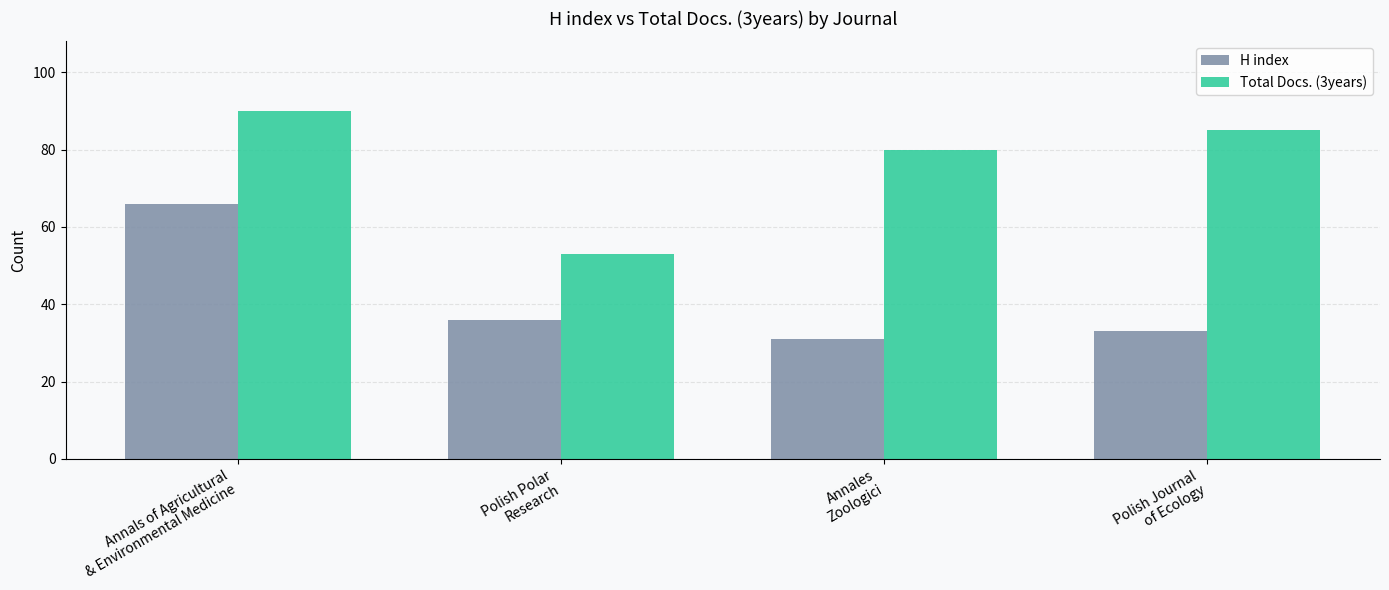

Reading left to right, list all the values displayed in this chart.

H index: 66	36	31	33
Total Docs. (3years): 90	53	80	85